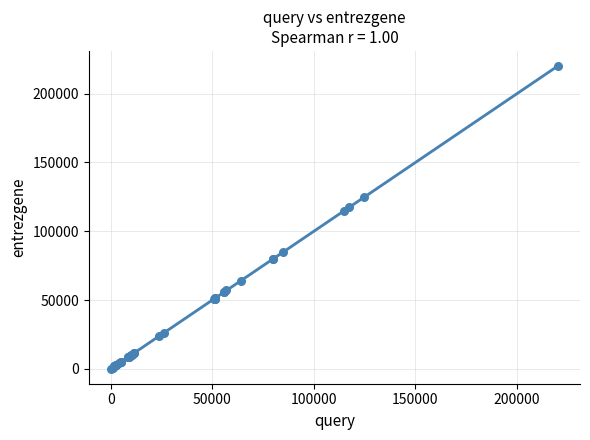

What Y value in the scatter plot is closest to 110103?

114805